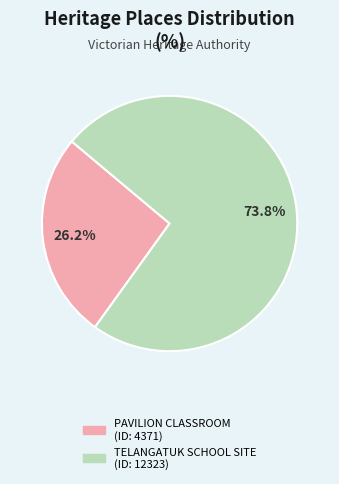

Is there a majority slice in this chart?

Yes